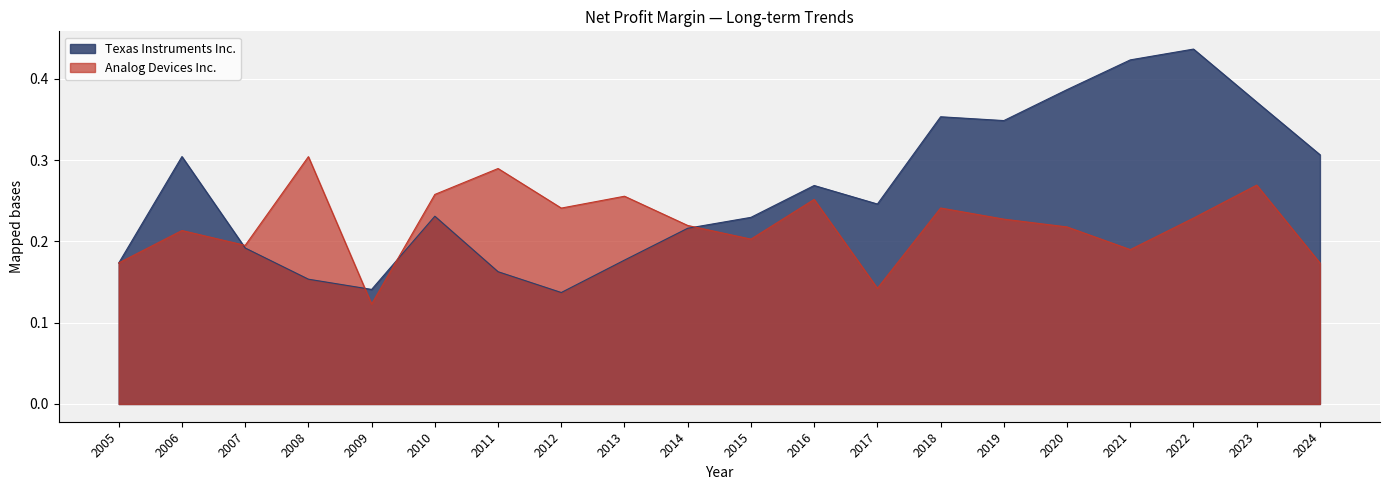

What is the value of the Texas Instruments Inc. point at the 2nd from the left?

0.3